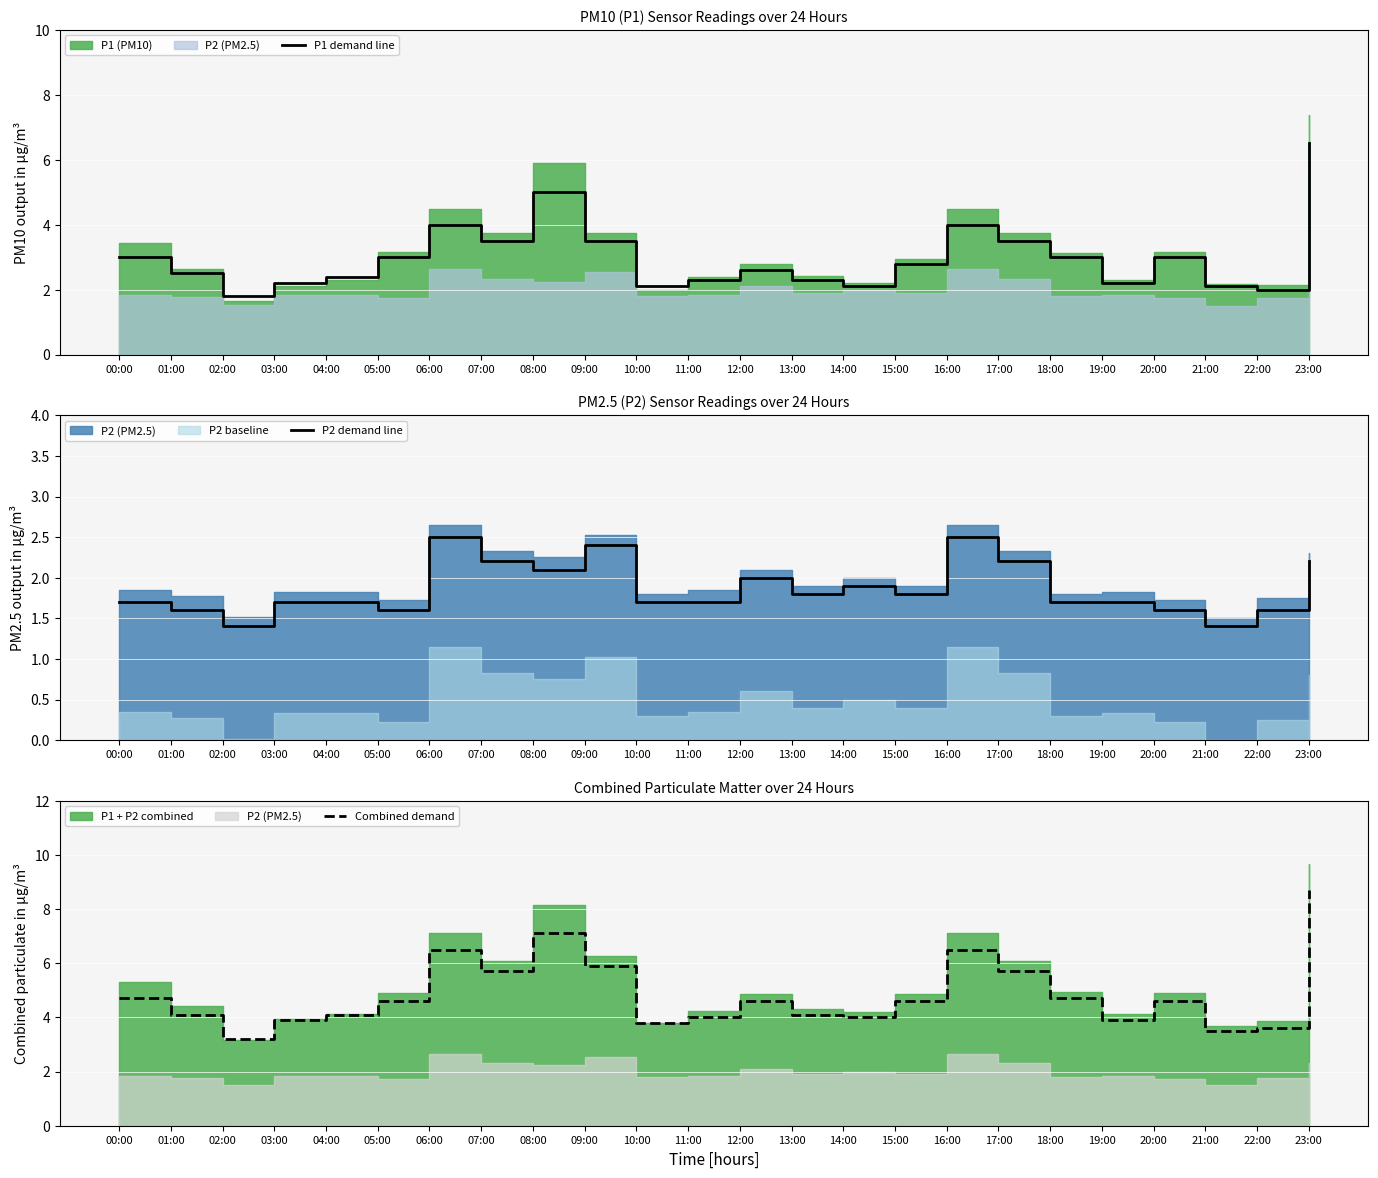

True or false: P2 demand line and P1 demand line intersect in this chart.

False